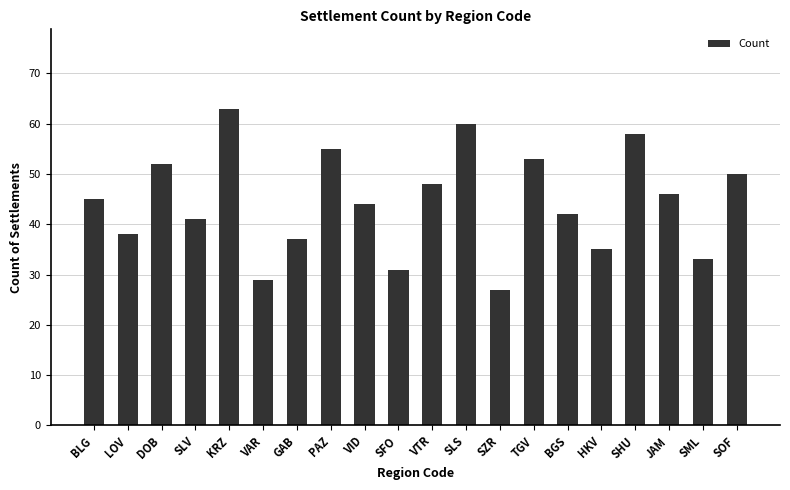

Where is the data nearest to the value 45?

BLG